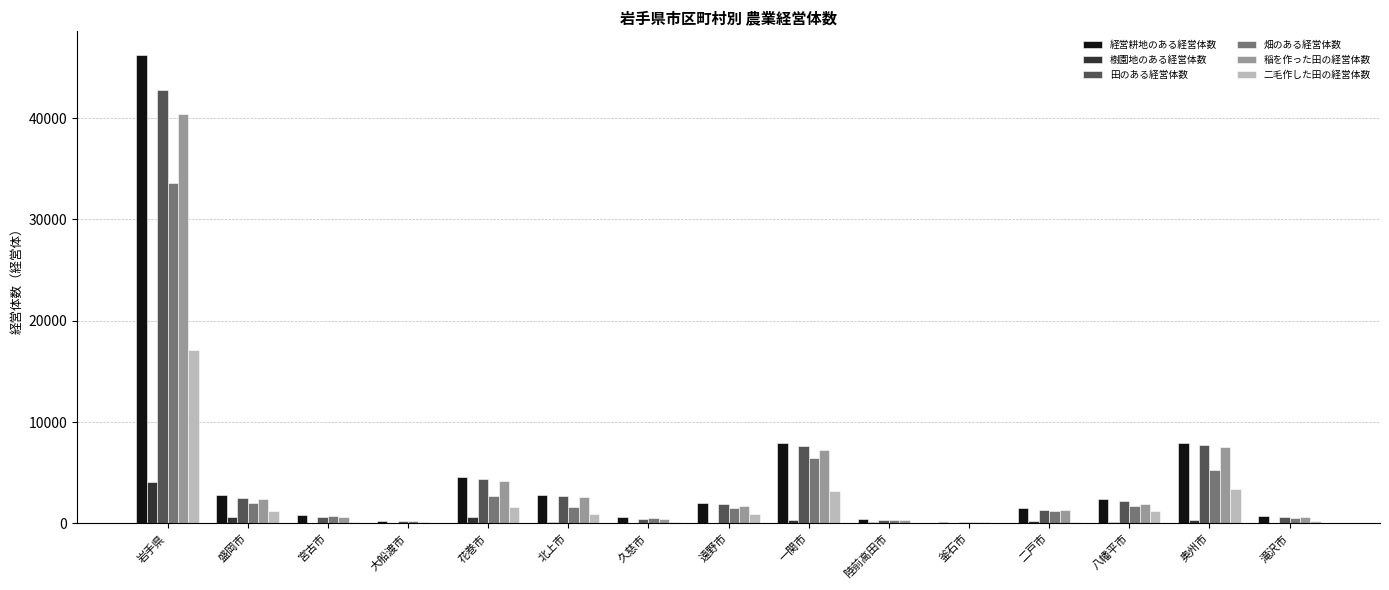

What is the sum of all 二毛作した田の経営体数 values?

30386